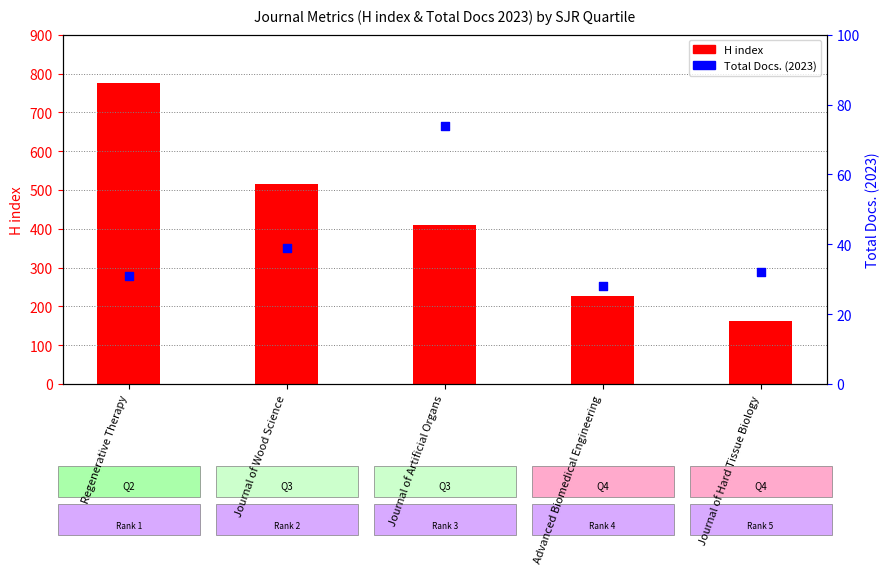

What is the total value across all series at Journal of Hard Tissue Biology?

195